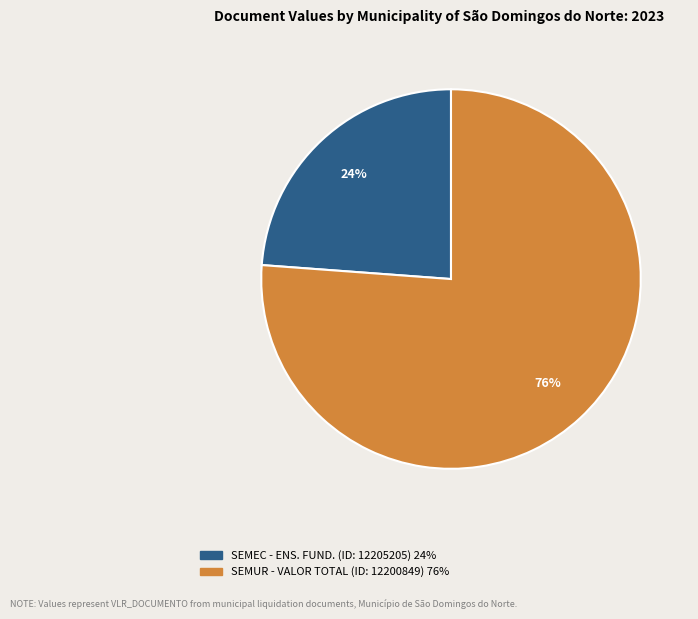

To the nearest percent, what portion does SEMEC - ENS. FUND. (ID: 12205205) represent?

24%